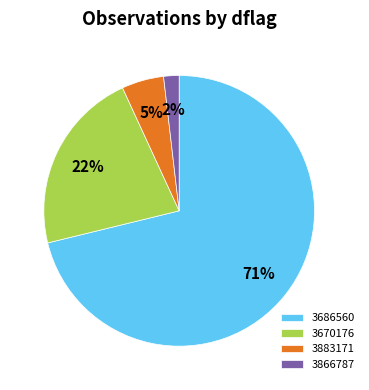

Which category has the smallest portion of the pie?

3866787